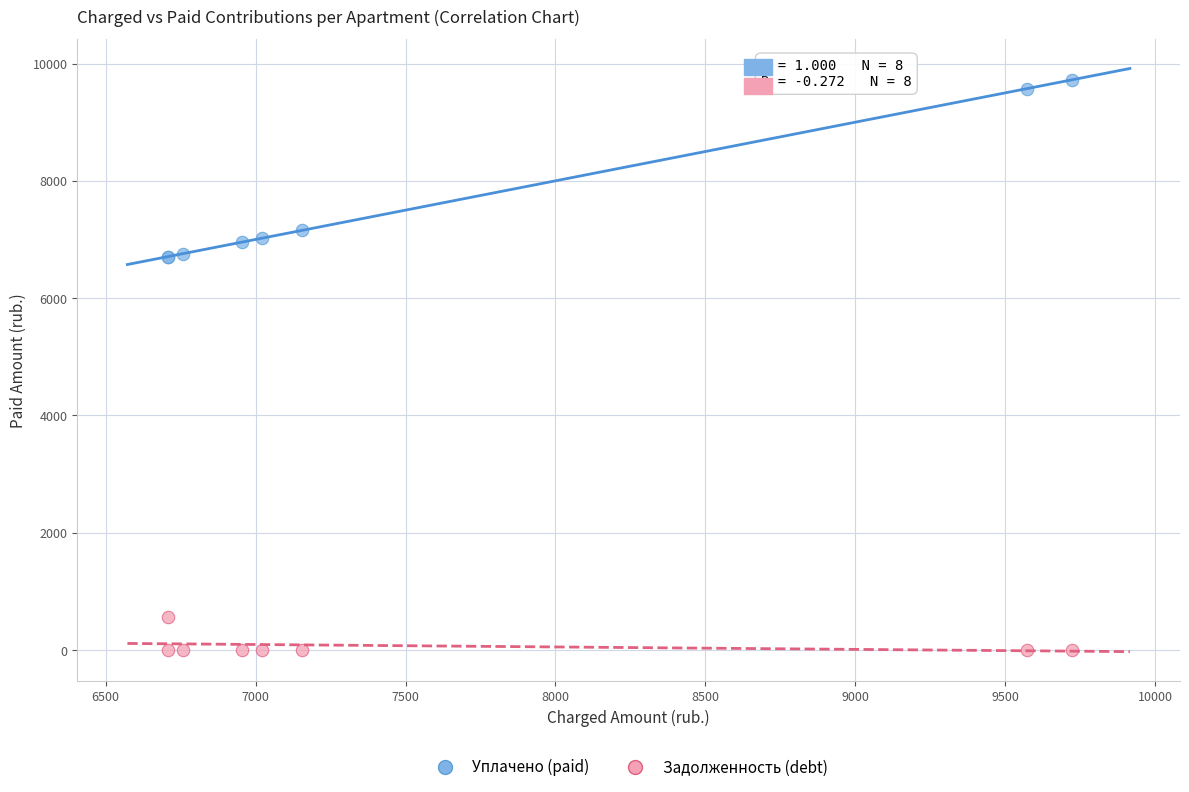

Which series reaches the maximum Y coordinate?

Уплачено (paid)